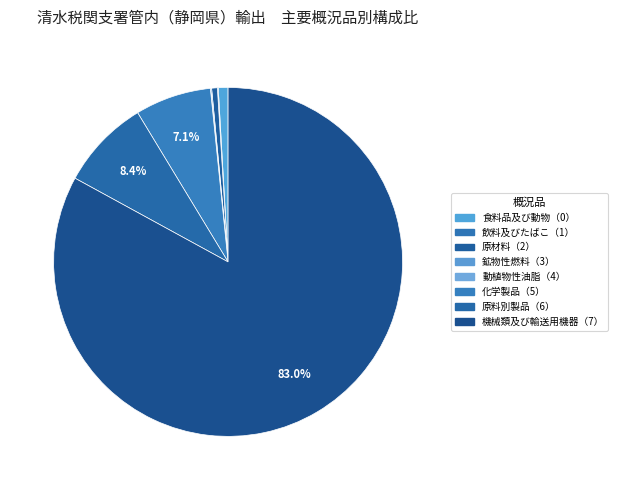

Which category accounts for the majority?

機械類及び輸送用機器（7）